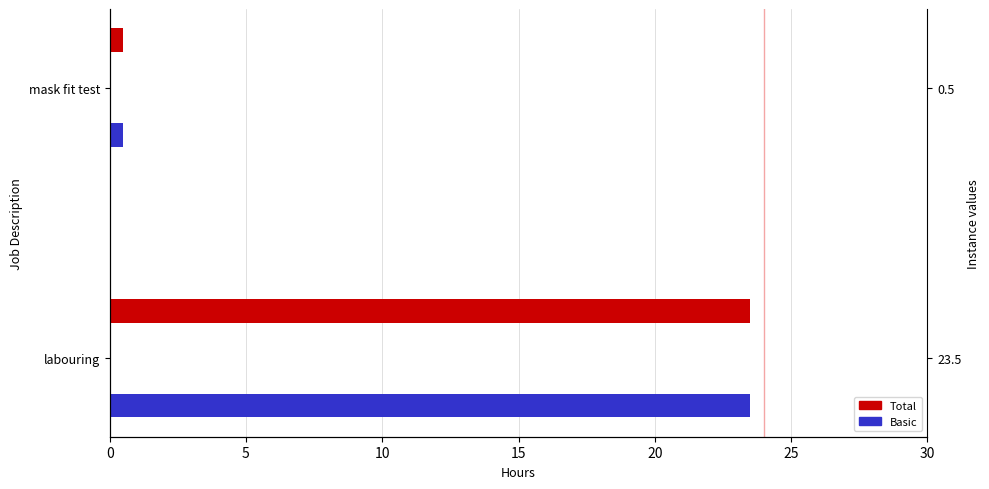

The Basic series shows 23.5 at 0. True or false?

True